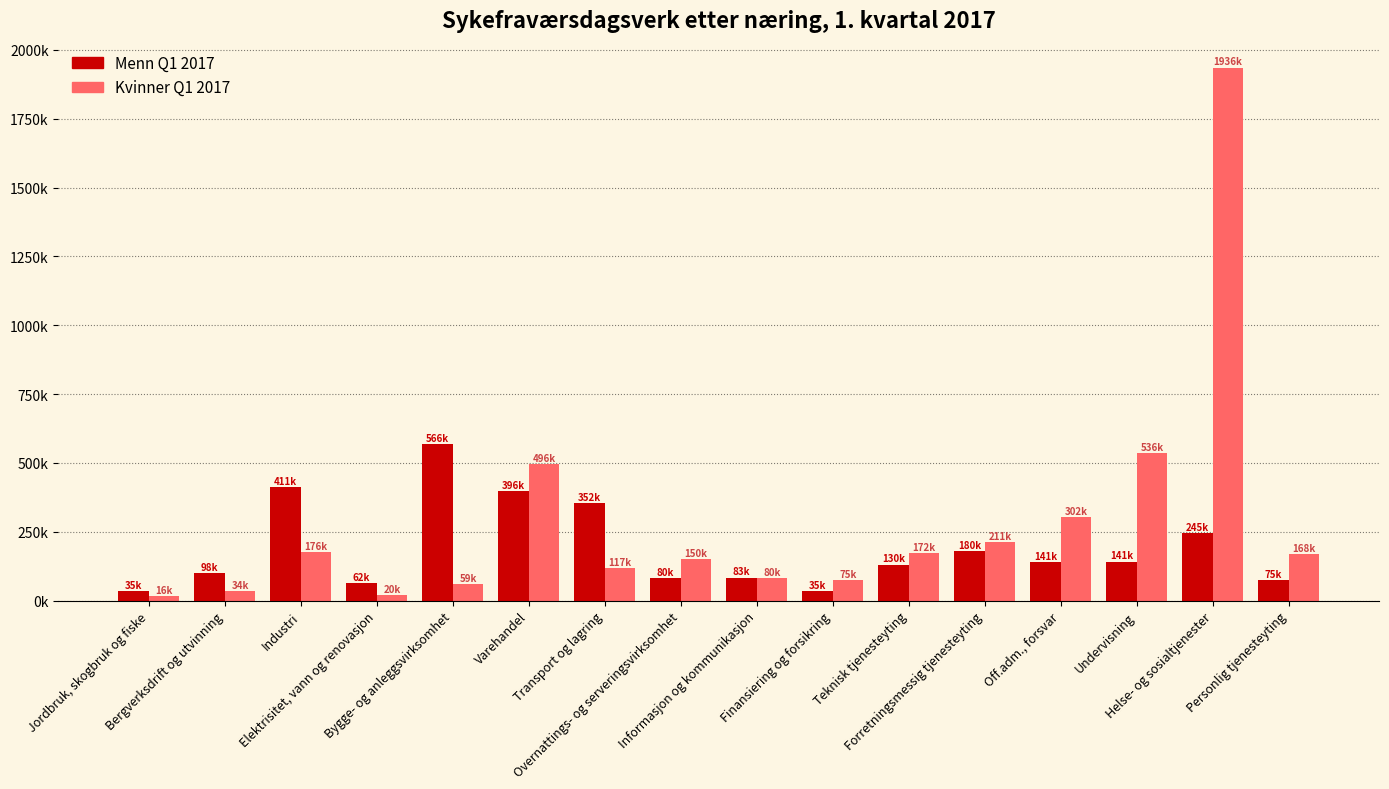

Is the value of Menn Q1 2017 at Teknisk tjenesteyting greater than the value of Kvinner Q1 2017 at Jordbruk, skogbruk og fiske?

Yes